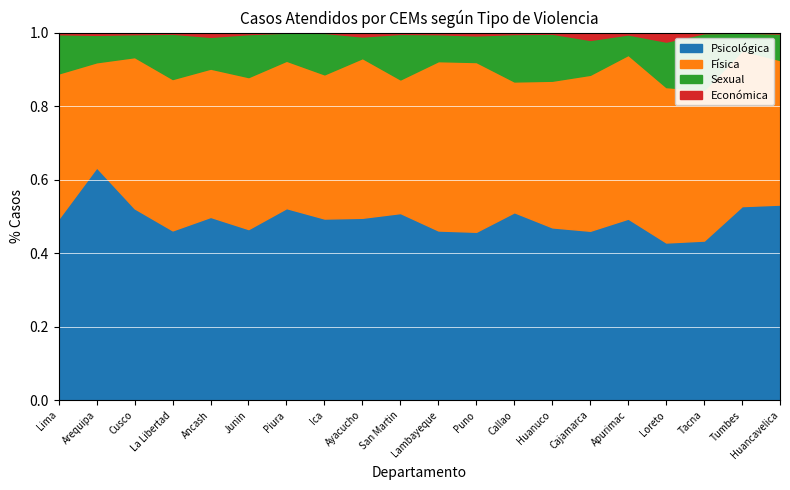

Count the number of categories in the chart.

20